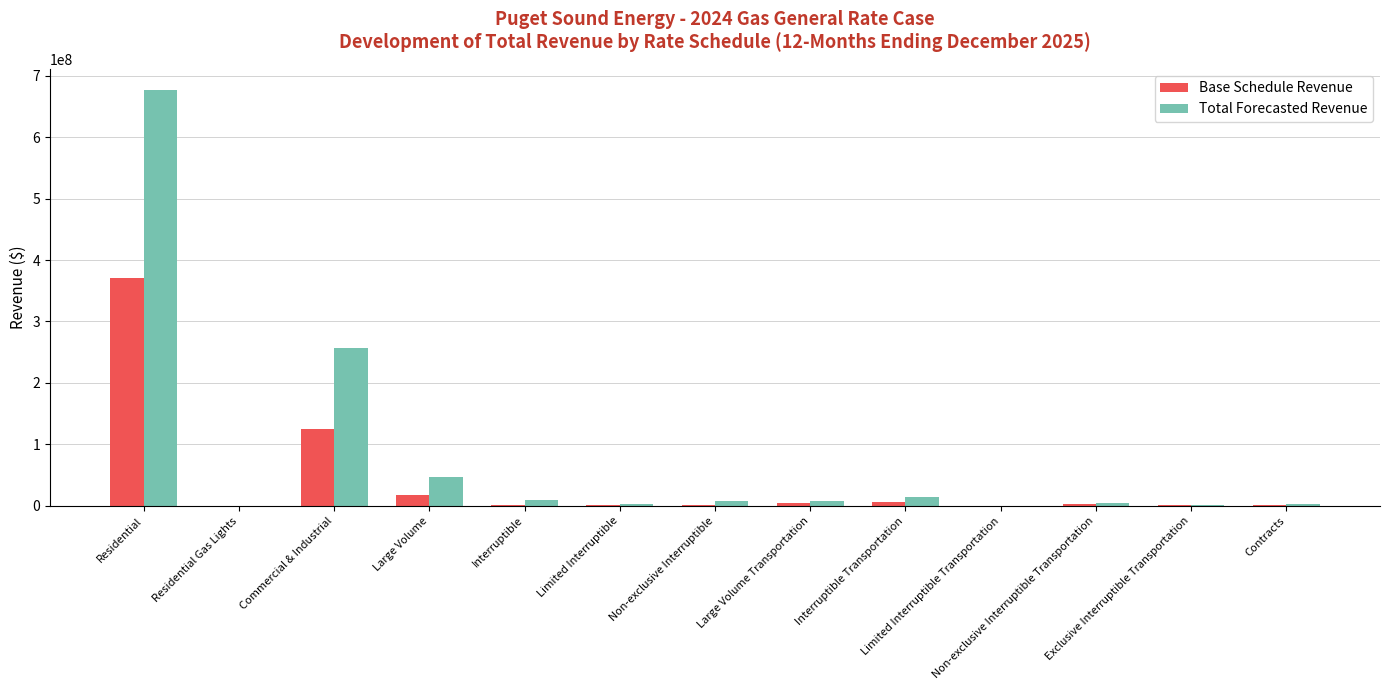

Which series has the largest total across all categories?

Total Forecasted Revenue